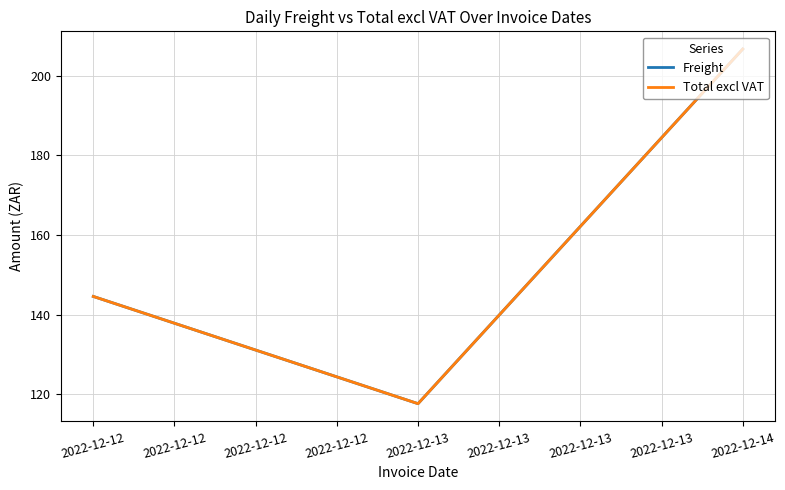

Is this an area chart (filled region under the line)?

No